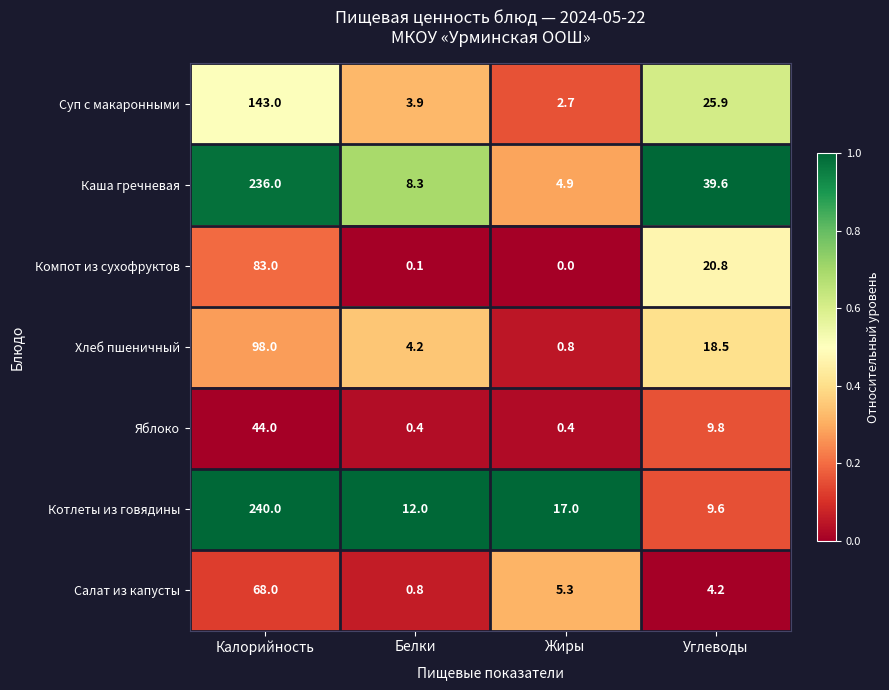

What is the difference between the maximum and minimum values in the Котлеты из говядины series?

230.4